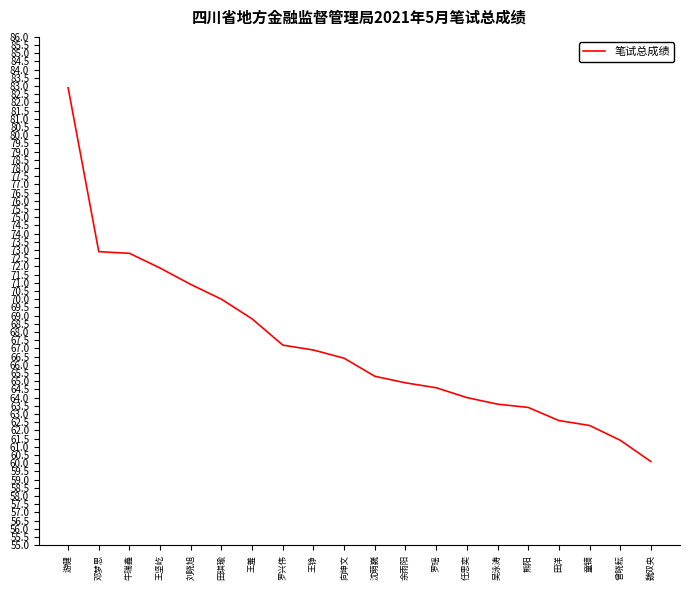

Does the chart have visible grid lines?

No